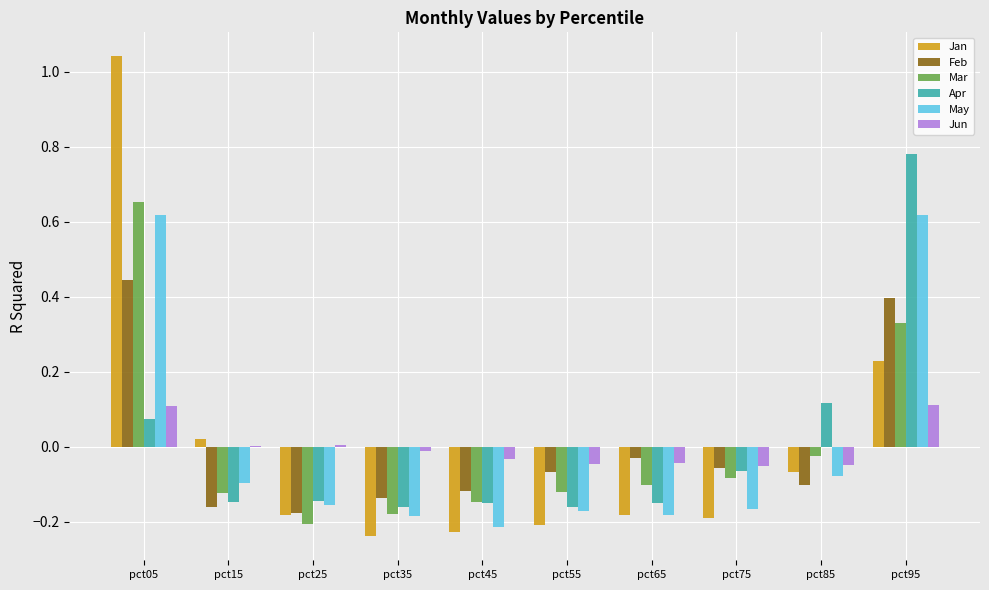

What are all the series names shown in the legend?

Jan, Feb, Mar, Apr, May, Jun